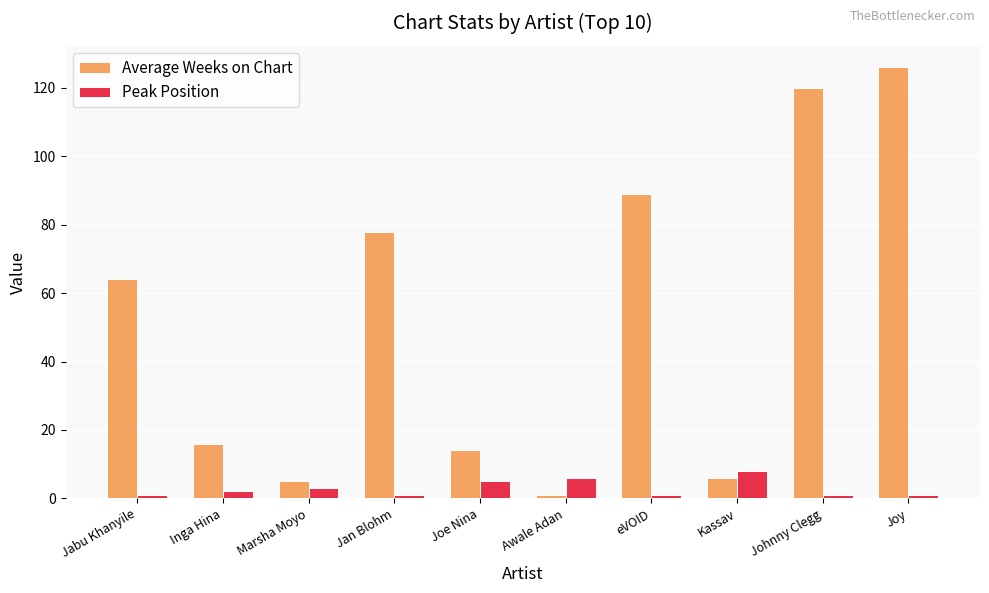

The value of Average Weeks on Chart at Kassav is 6. True or false?

True